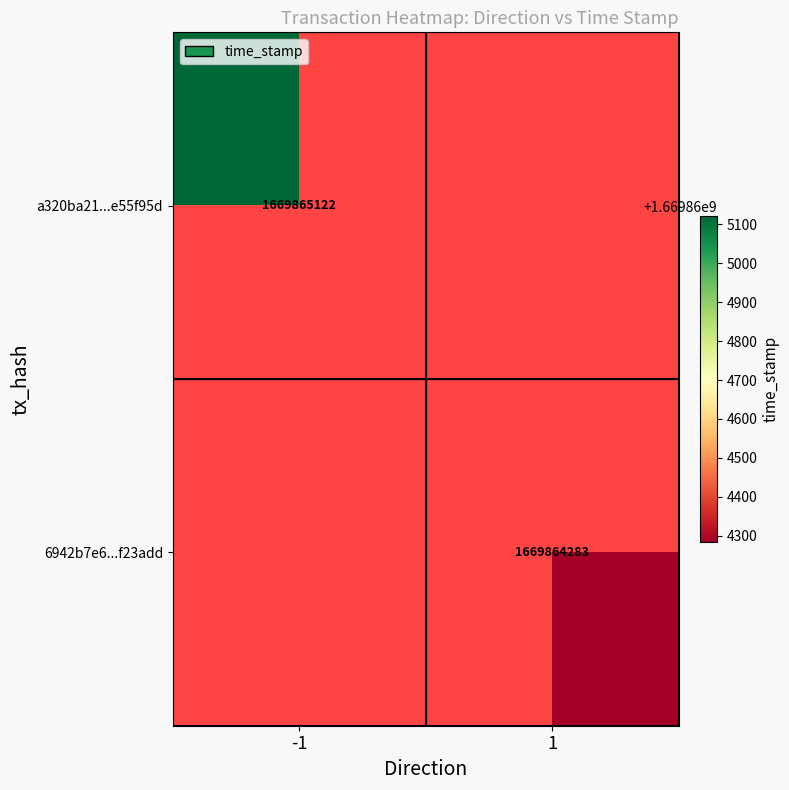

True or false: 6942b7e62487e94c6811f4d04ddf54c31f23add has a value of 1 at direction.

True